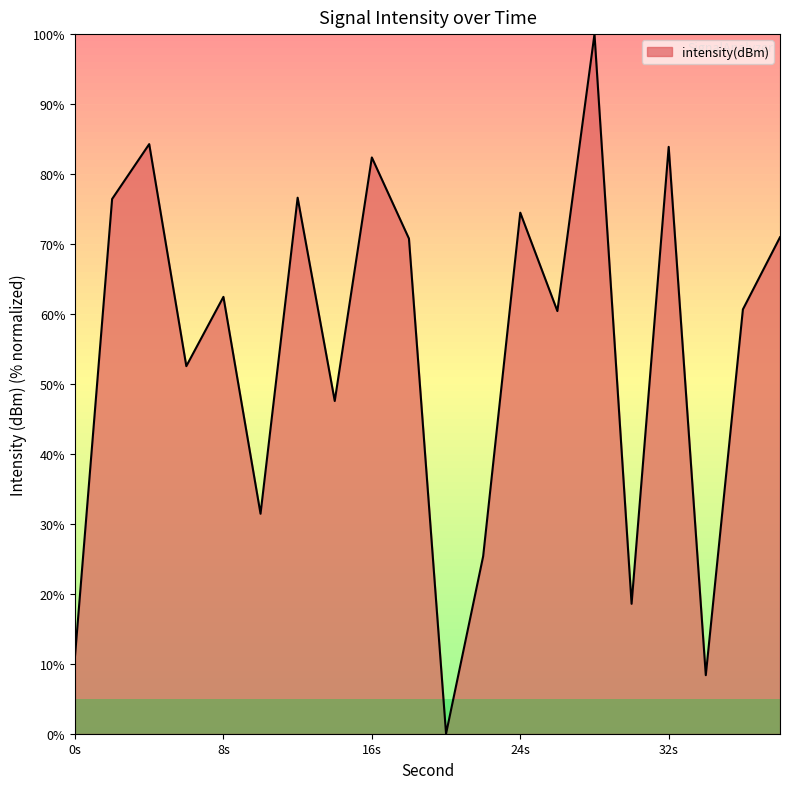

What is the difference between the maximum and minimum values?

100.0